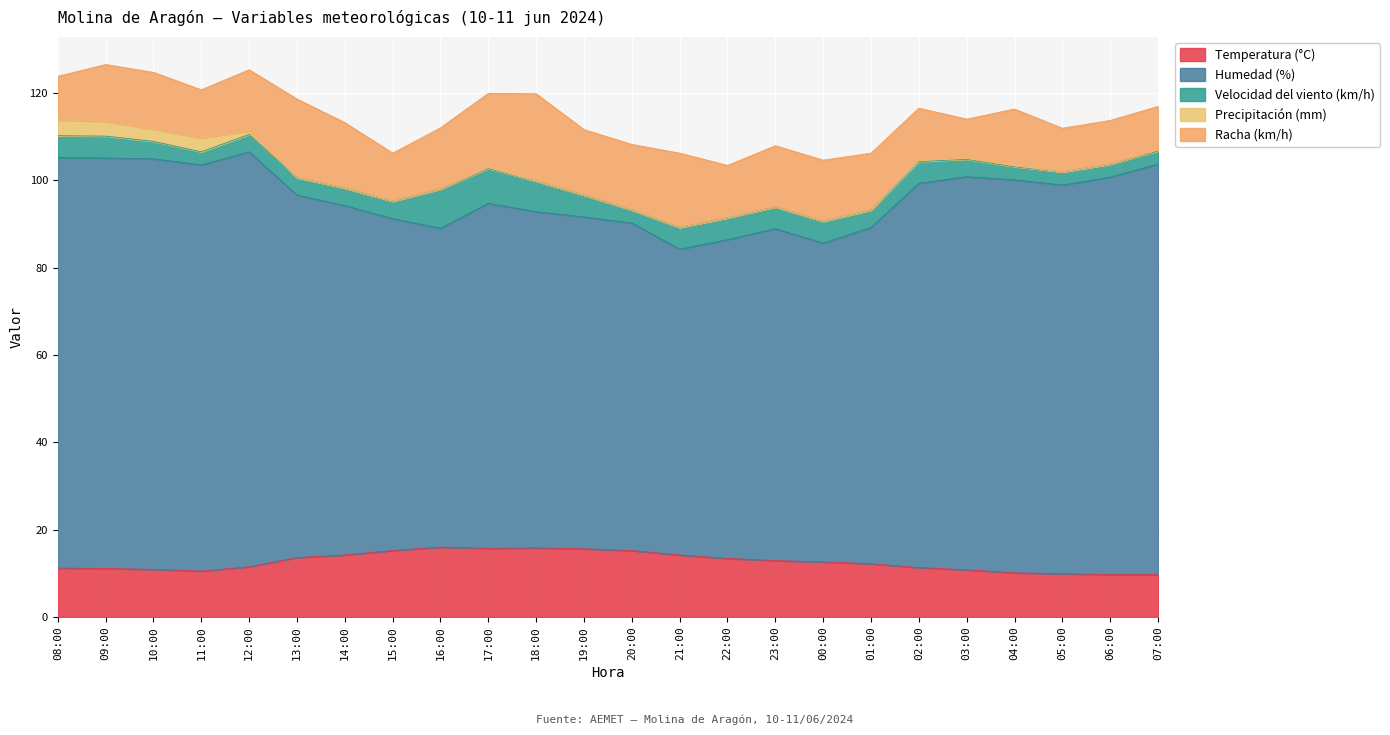

Which label corresponds to the smallest value in the chart?

13:00